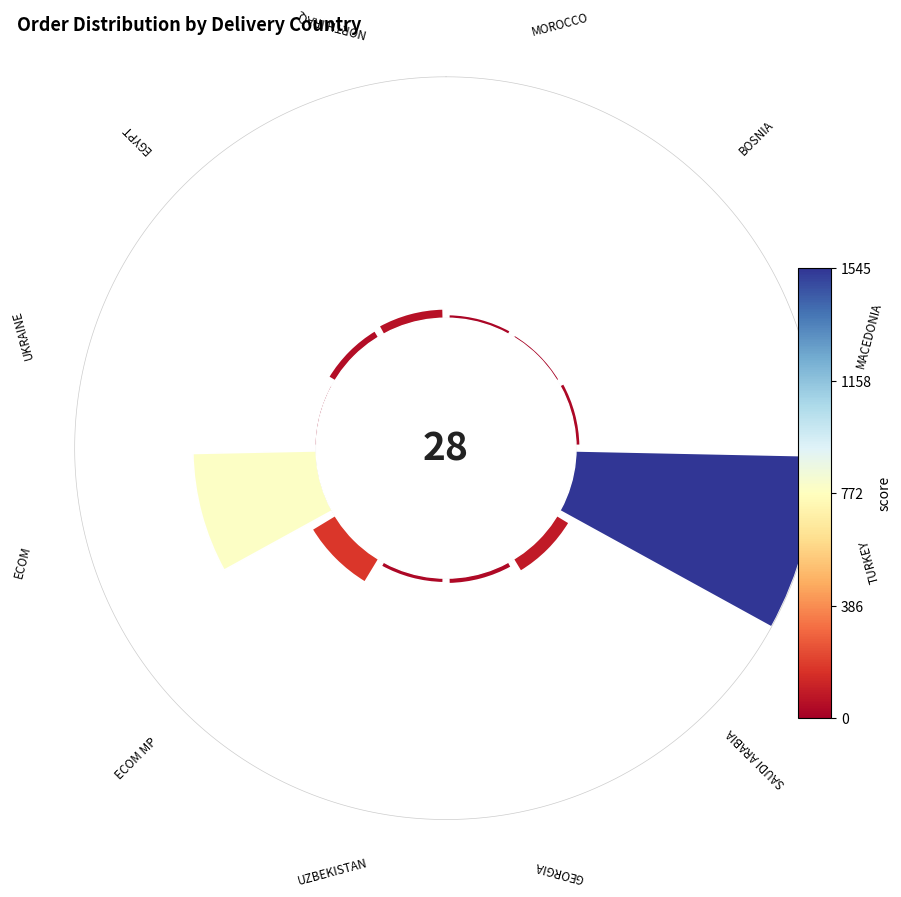

Does any single category account for the majority?

No